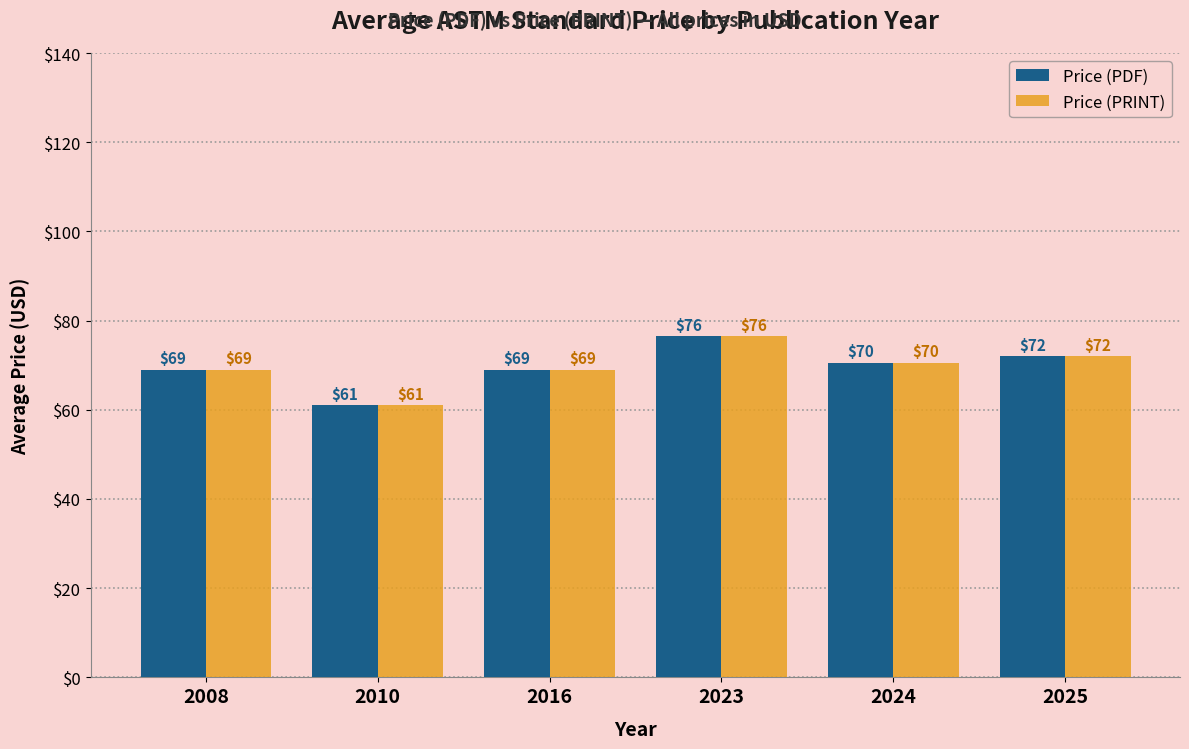

At which label does Price (PRINT) first exceed 70?

2023